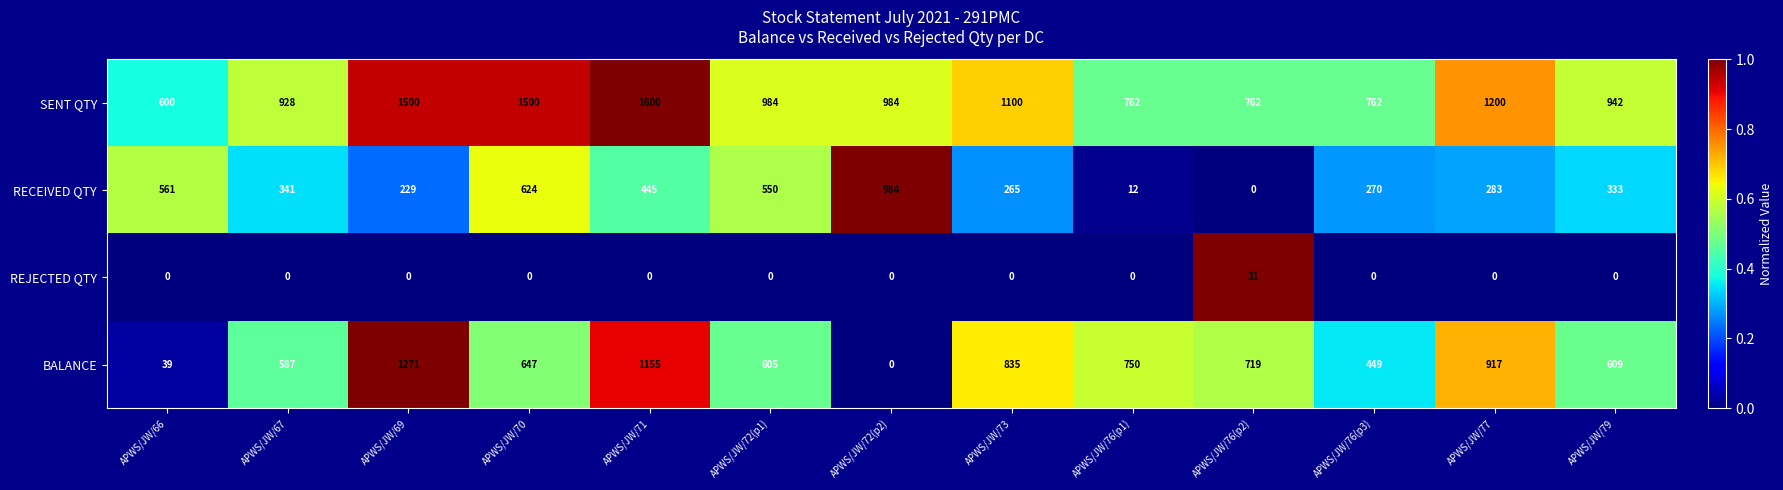

Which series has the largest total across all categories?

SENT QTY